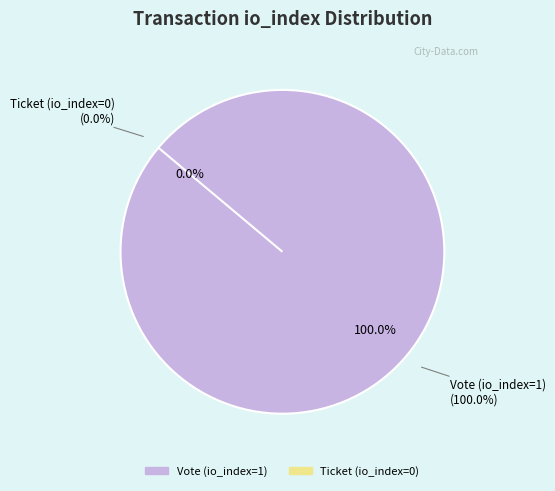

Is it true that Ticket (io_index=0) is 13% of the pie?

False